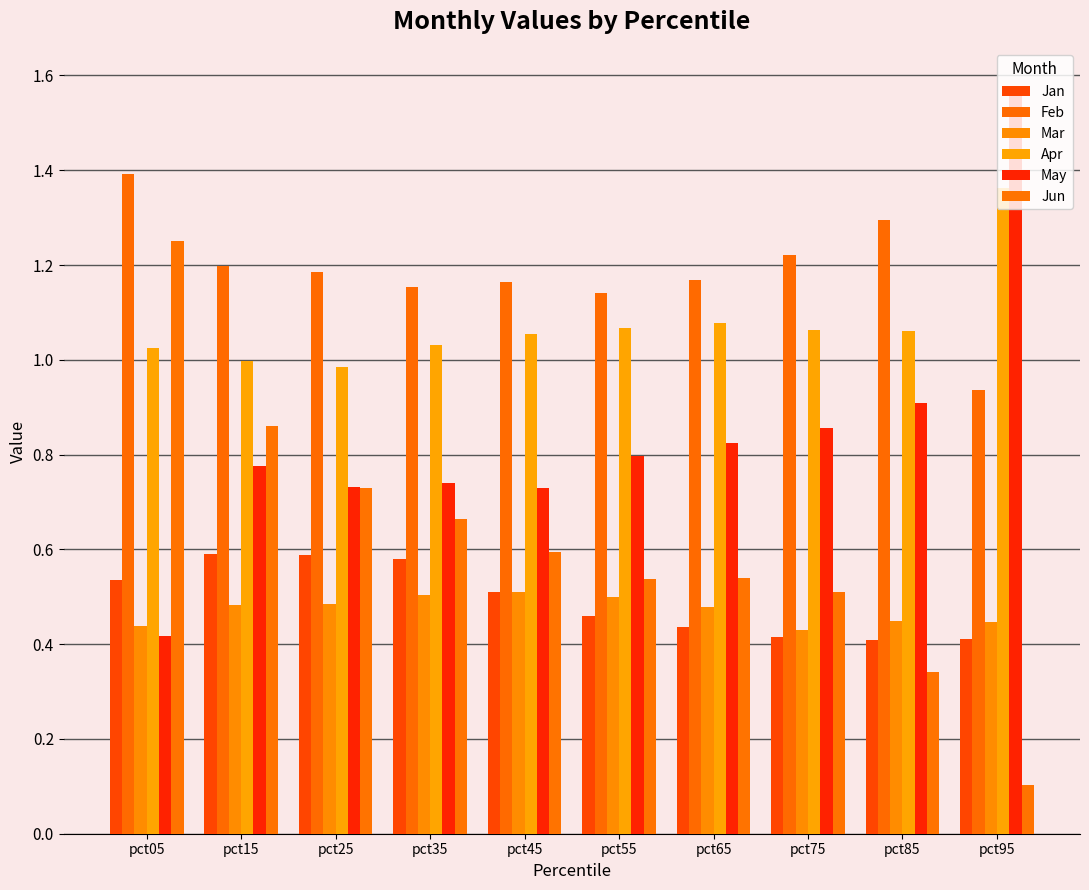

Reading right to left, extract all data points from this chart.

Jan: 0.4	0.4	0.4	0.4	0.5	0.5	0.6	0.6	0.6	0.5
Feb: 0.9	1.3	1.2	1.2	1.1	1.2	1.2	1.2	1.2	1.4
Mar: 0.4	0.4	0.4	0.5	0.5	0.5	0.5	0.5	0.5	0.4
Apr: 1.4	1.1	1.1	1.1	1.1	1.1	1.0	1.0	1.0	1.0
May: 1.6	0.9	0.9	0.8	0.8	0.7	0.7	0.7	0.8	0.4
Jun: 0.1	0.3	0.5	0.5	0.5	0.6	0.7	0.7	0.9	1.3